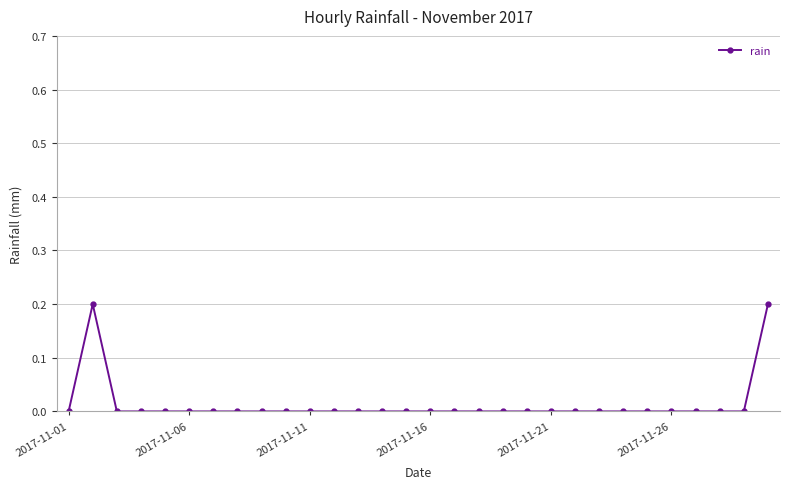

How many values are between 0 and 1?

30